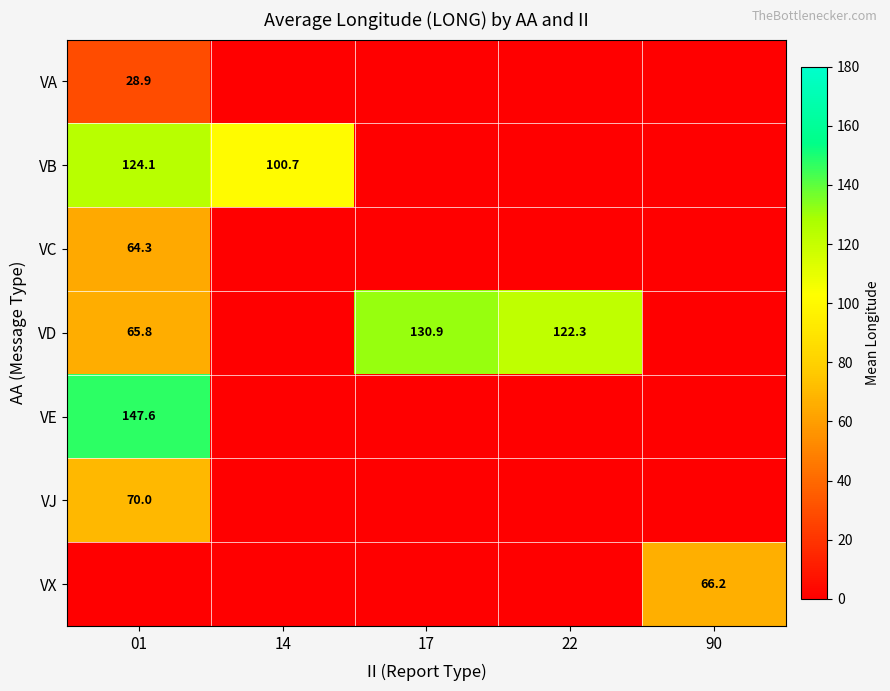

The VB series shows 85.1 at 01. True or false?

False